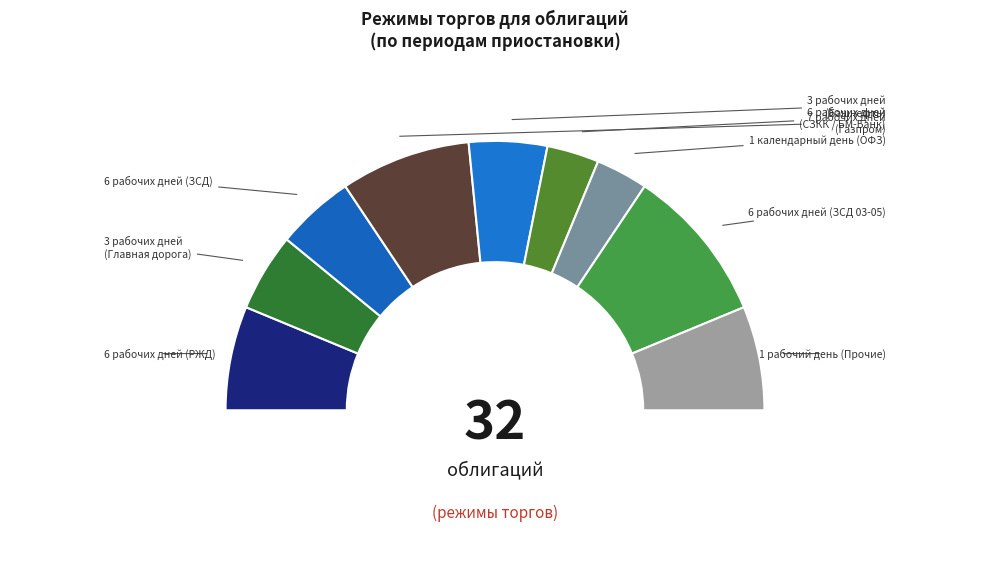

To the nearest percent, what is the average slice percentage?

11%